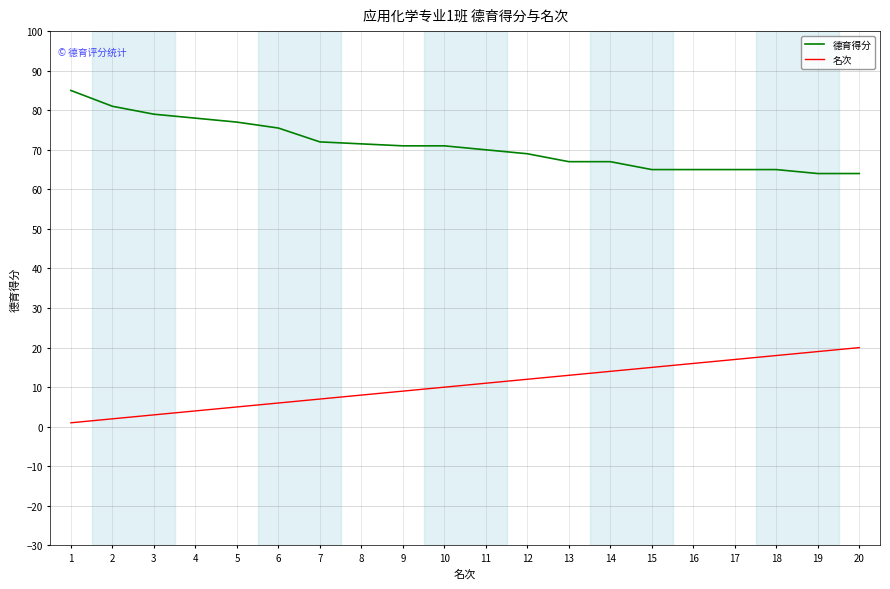

What are all the series names shown in the legend?

德育得分, 名次